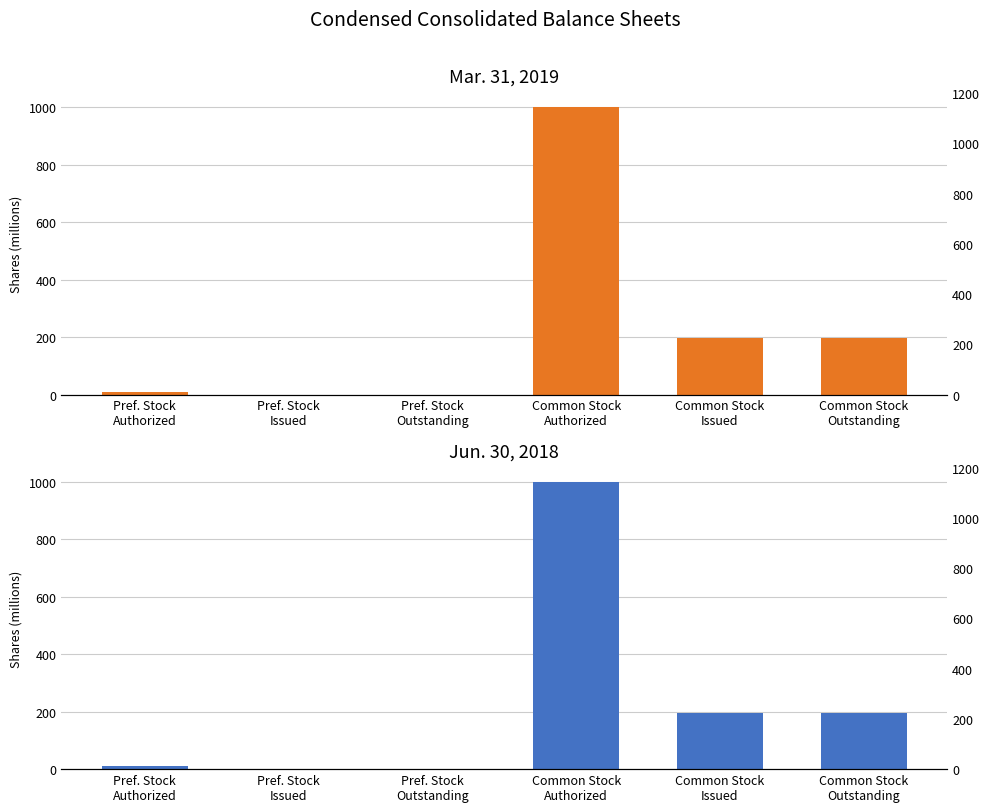

True or false: Mar. 31, 2019 has a value of 0.0 at Pref. Stock
Outstanding.

True